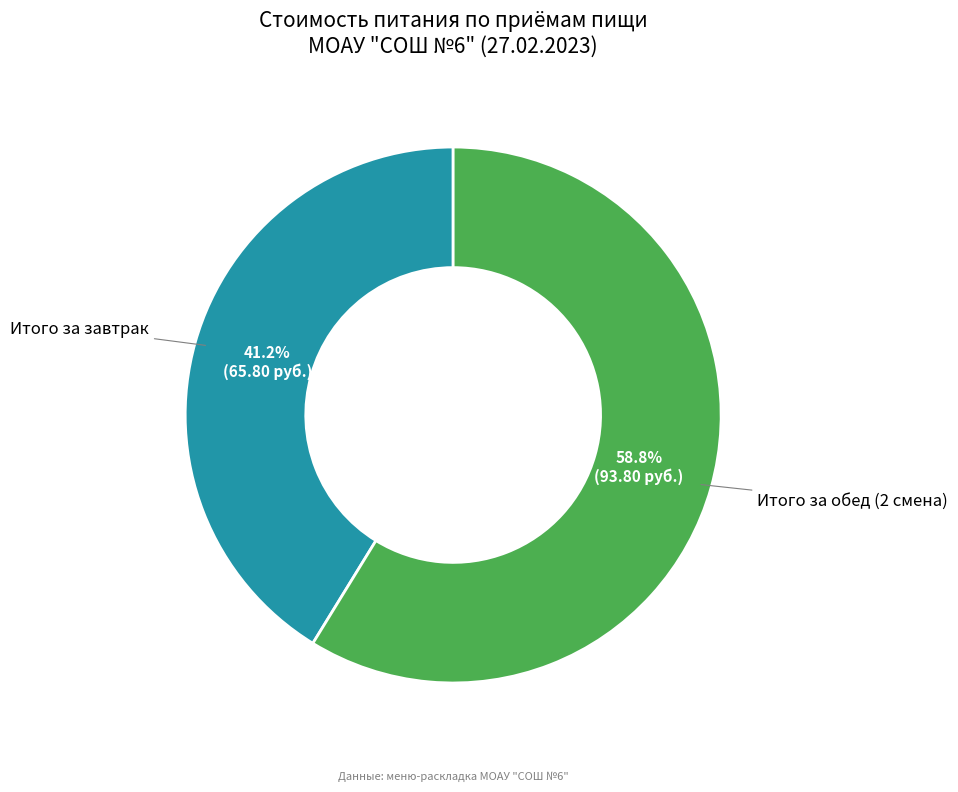

Does any single category account for the majority?

Yes